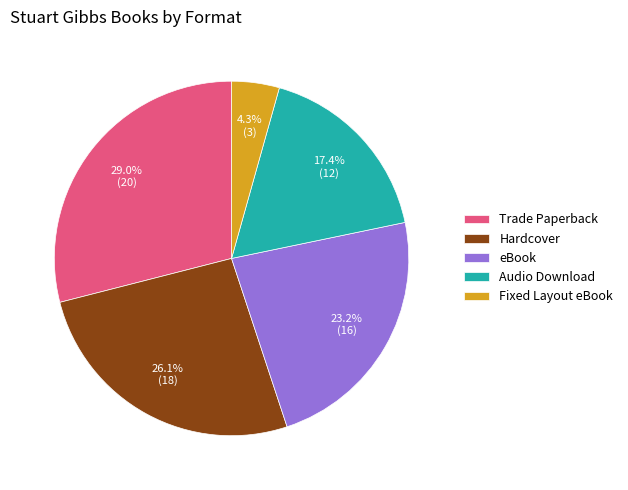

To the nearest percent, what percentage of the pie is eBook?

23%